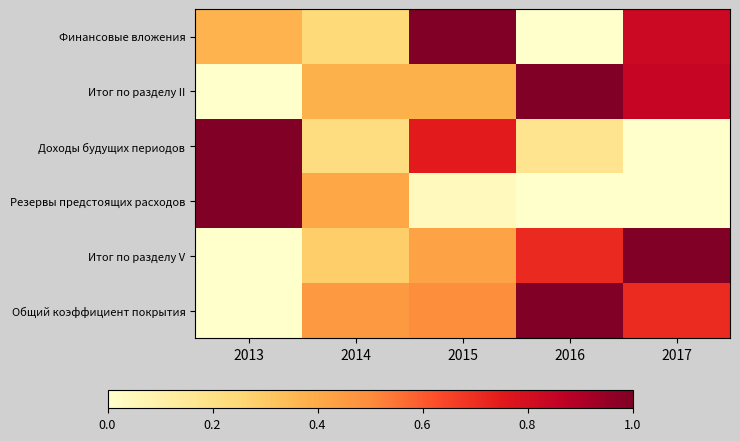

Reading left to right, transcribe all the data shown in this chart.

Финансовые вложения: 2013=0.4	2014=0.2	2015=1.0	2016=0.0	2017=0.8
Итог по разделу II: 2013=0.0	2014=0.4	2015=0.4	2016=1.0	2017=0.8
Доходы будущих периодов: 2013=1.0	2014=0.2	2015=0.7	2016=0.2	2017=0.0
Резервы предстоящих расходов: 2013=1.0	2014=0.4	2015=0.0	2016=0.0	2017=0.0
Итог по разделу V: 2013=0.0	2014=0.3	2015=0.4	2016=0.7	2017=1.0
Общий коэффициент покрытия: 2013=0.0	2014=0.5	2015=0.5	2016=1.0	2017=0.7